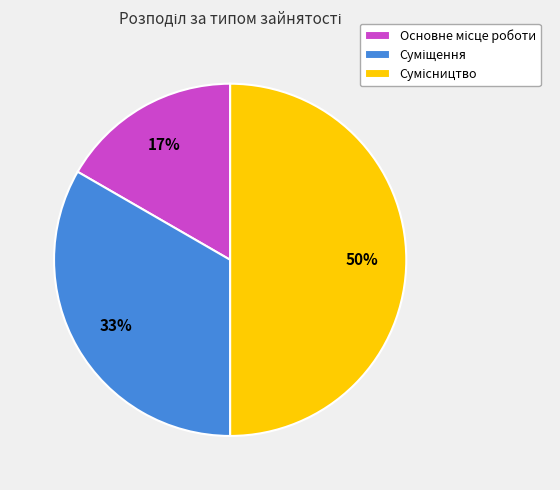

To the nearest percent, what is the difference between the largest and smallest slice percentages?

33%